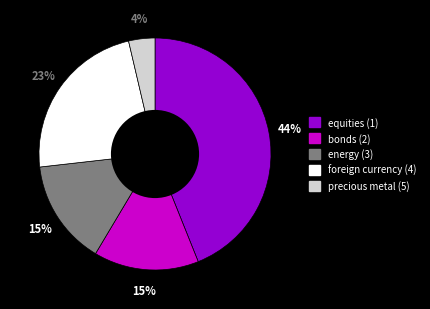

How many segments does this pie chart have?

5